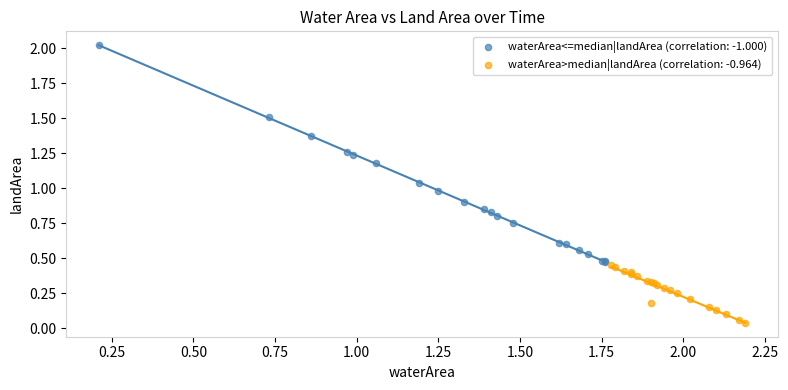

What are all the series names shown in the legend?

waterArea<=median|landArea (correlation: -1.000), waterArea>median|landArea (correlation: -0.964)